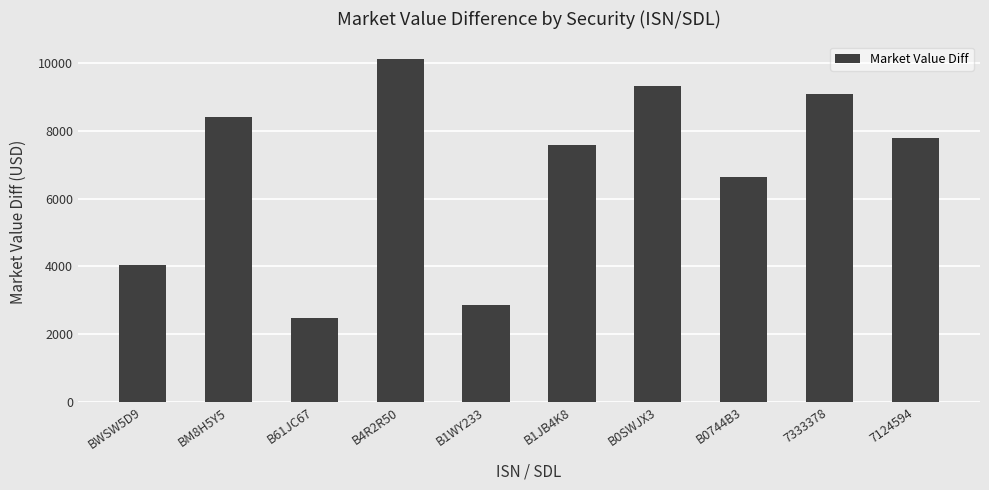

Does the chart contain stacked bars?

No